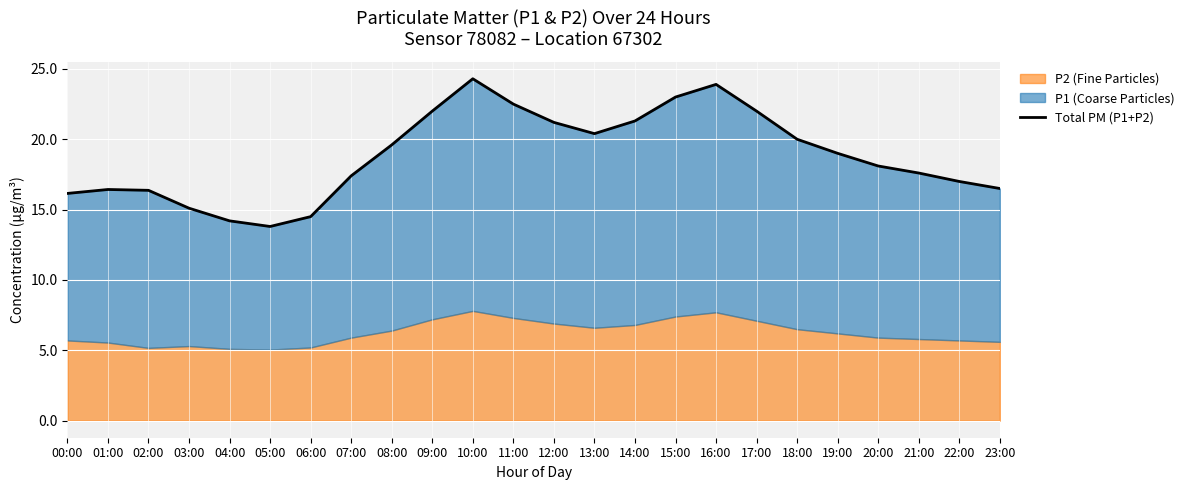

What is the label of the 3rd point from the right?

21:00